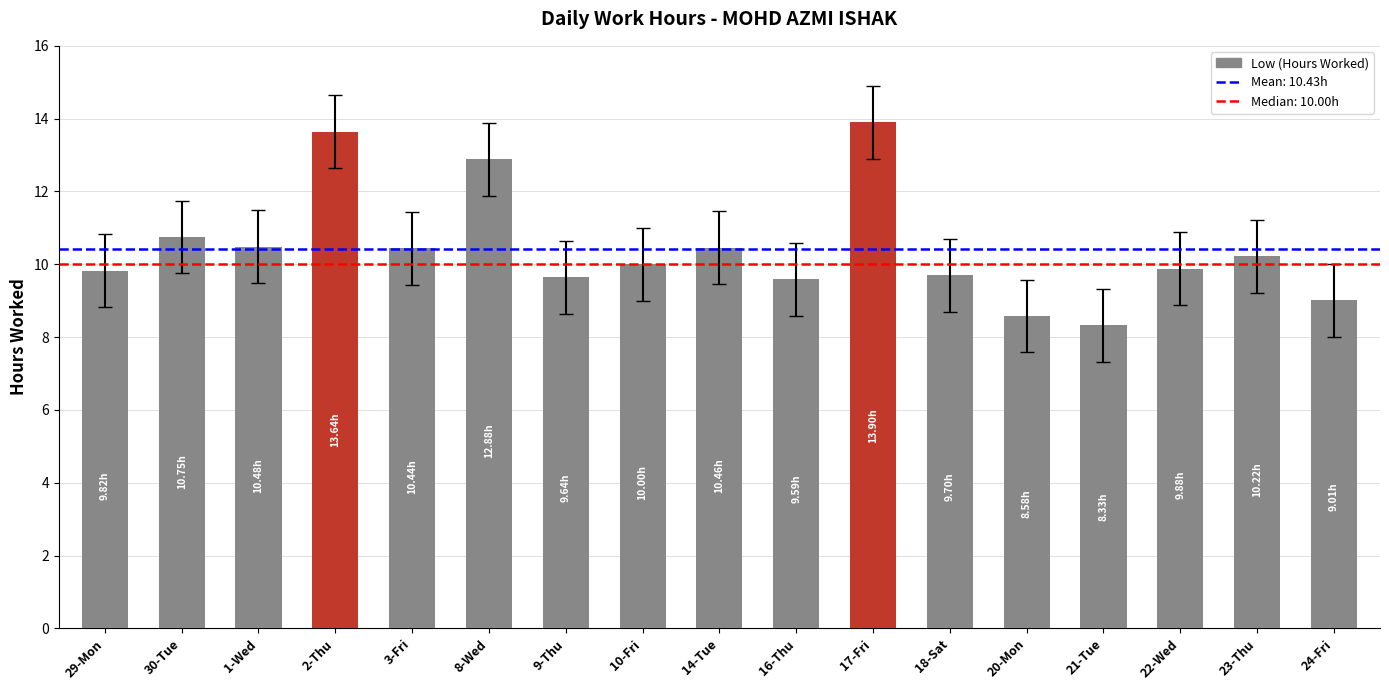

What is the sum of all values?

177.3